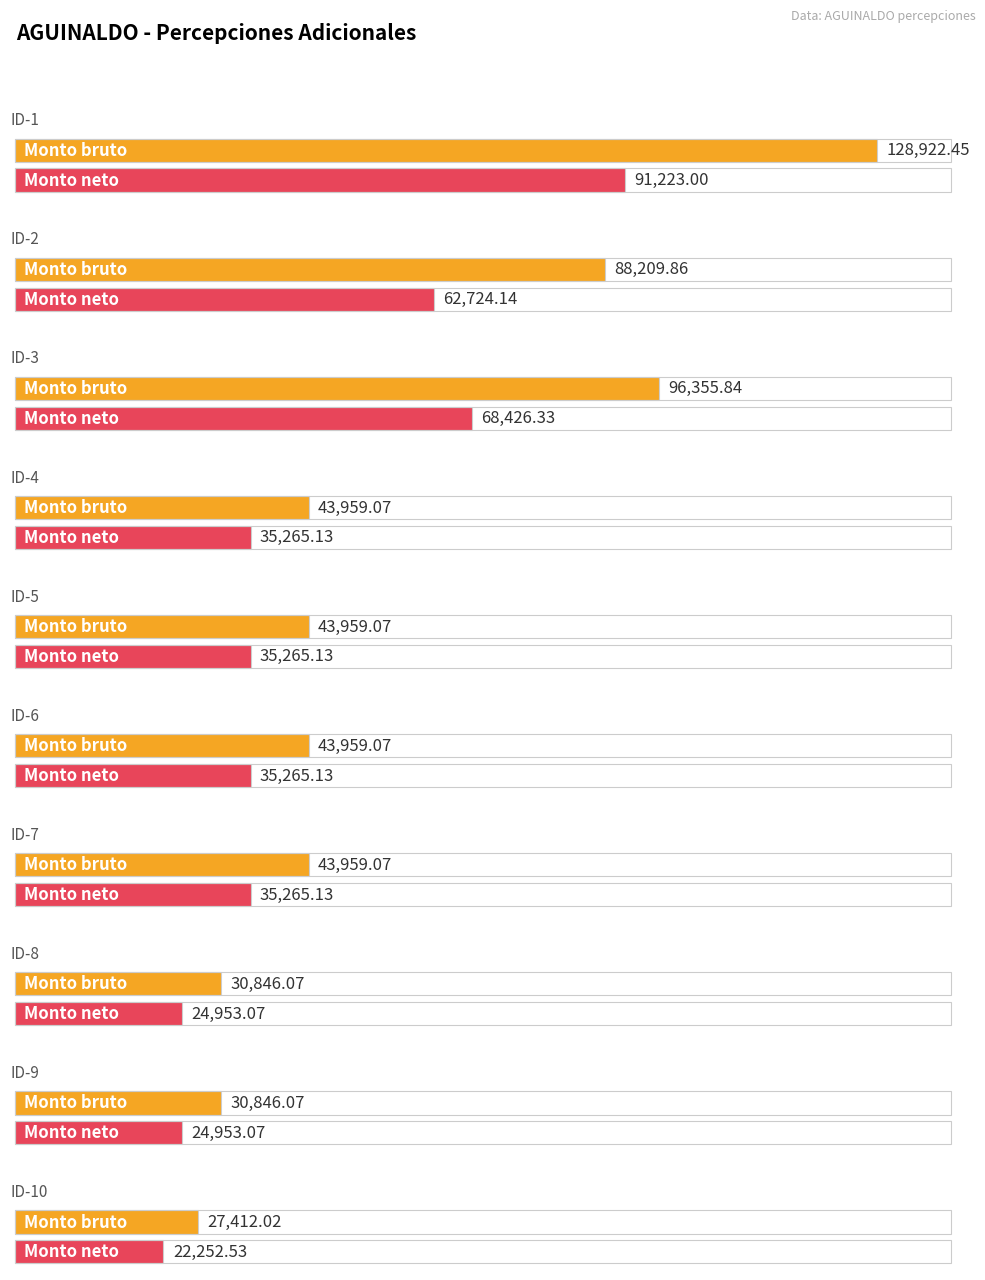

Which category has the lowest value in the Monto bruto series?

ID-10